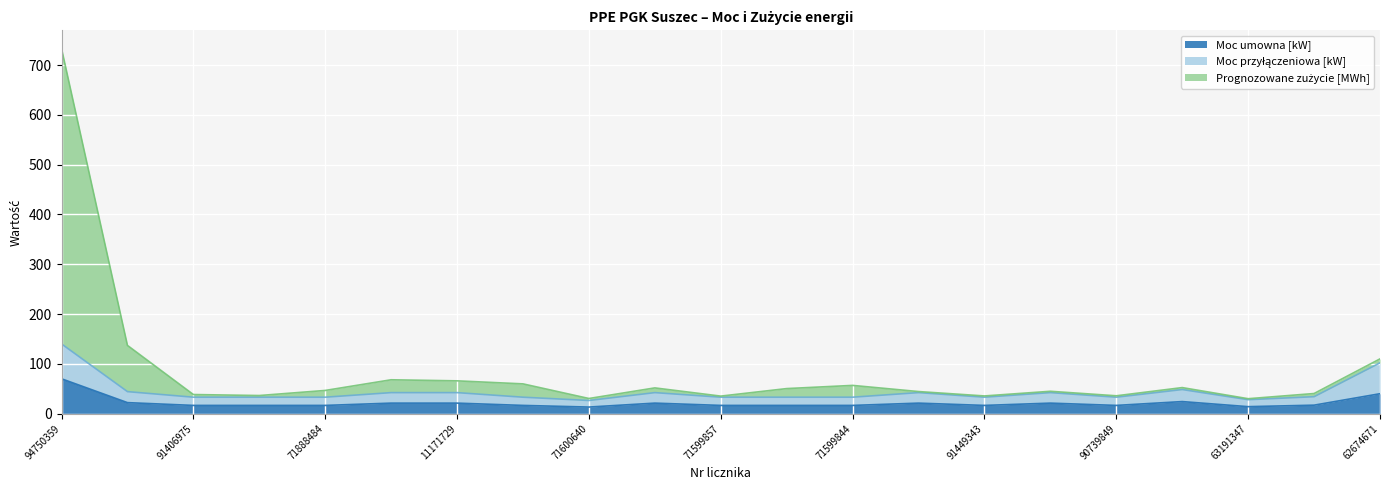

What is the spread (max minus min) of values at 62674671?

70.0